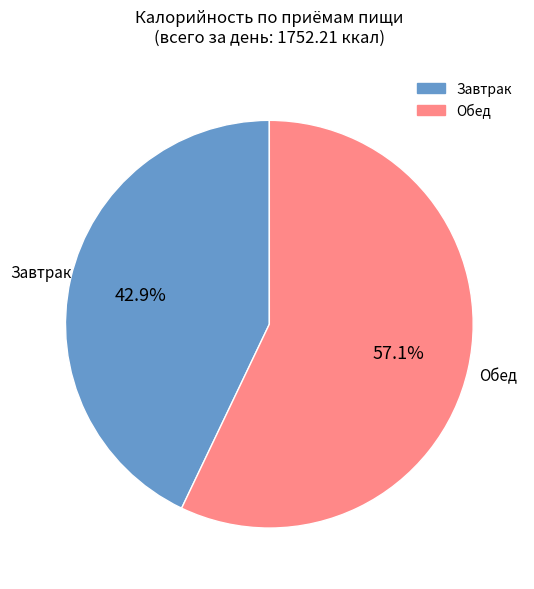

The Завтрак slice represents 43% of the pie. True or false?

True